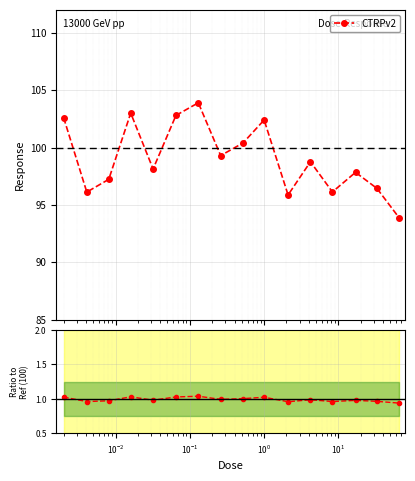

True or false: the data has more than 1 interior local peaks.

True